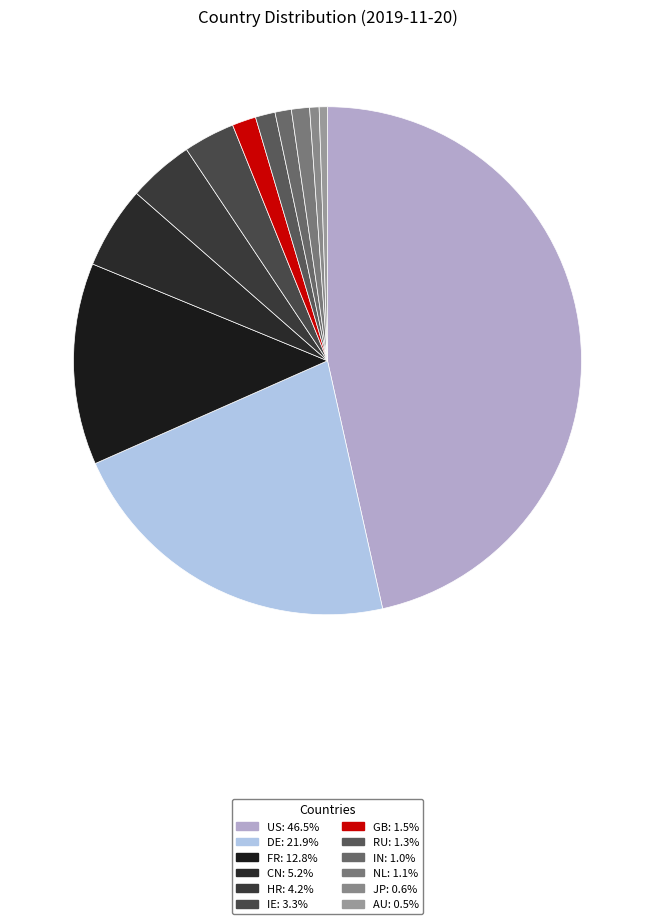

Is there any slice that represents more than half of the pie?

No